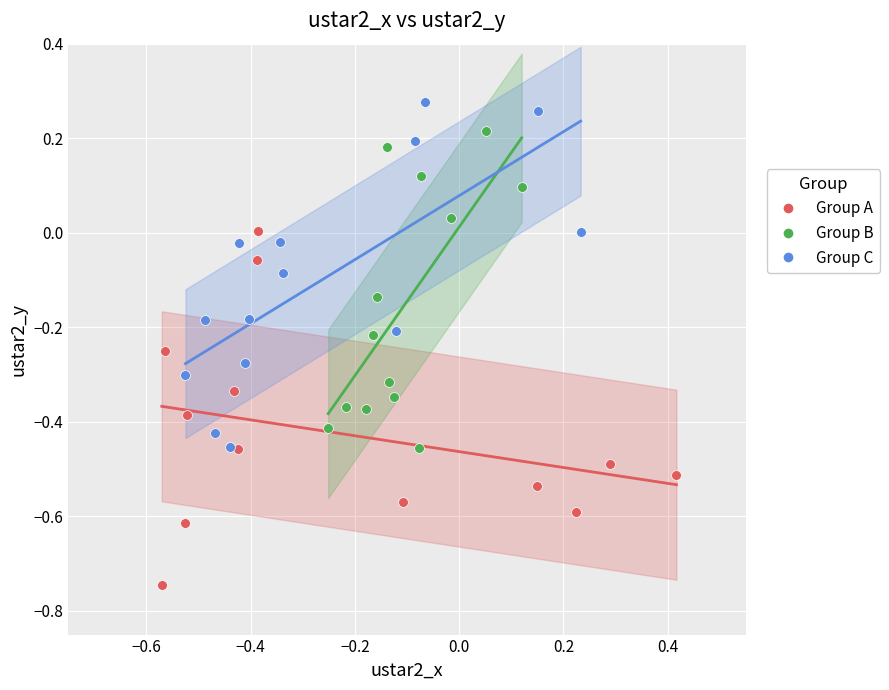

Which series has the widest spread of Y values?

Group A